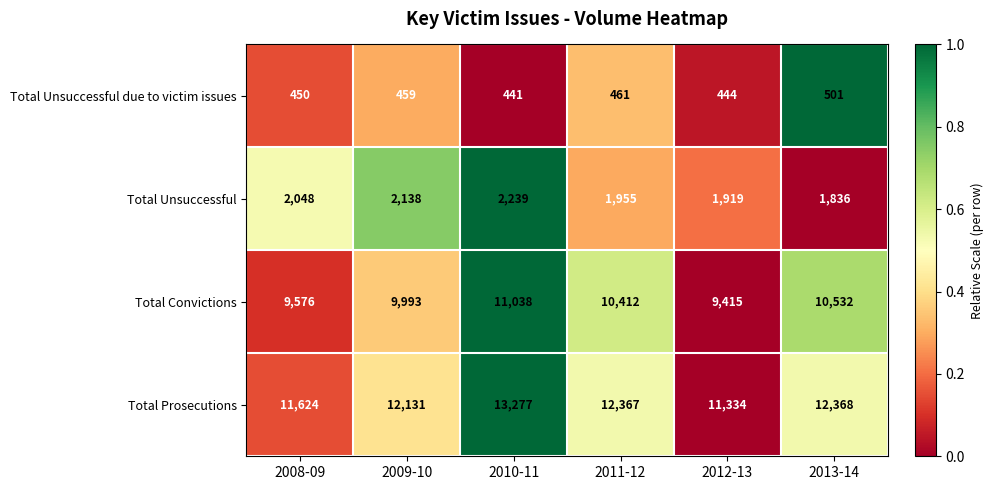

At which label is Total Convictions closest to 10226?

2011-12